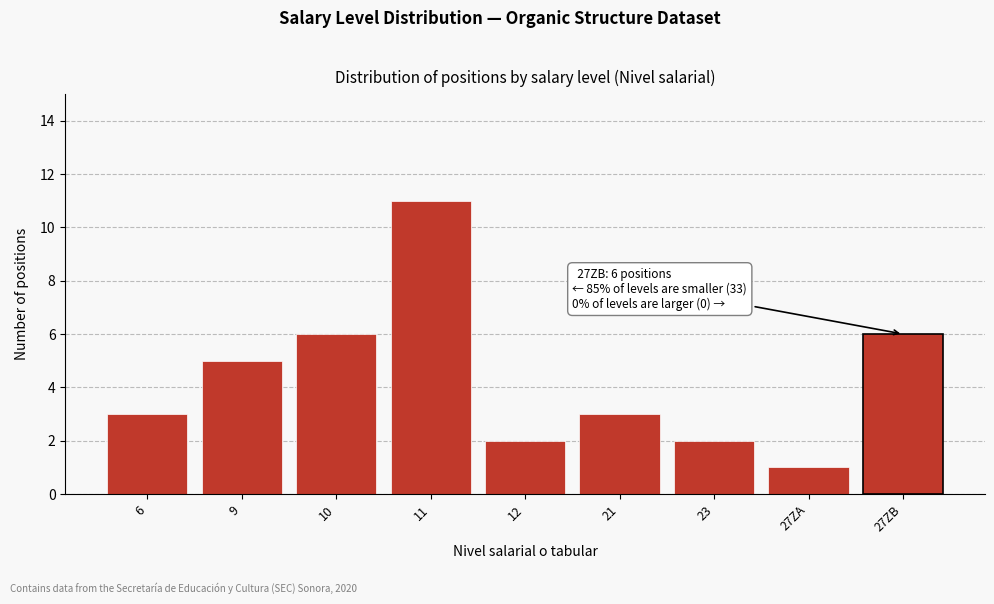

Reading left to right, extract all data points from this chart.

6=3	9=5	10=6	11=11	12=2	21=3	23=2	27ZA=1	27ZB=6